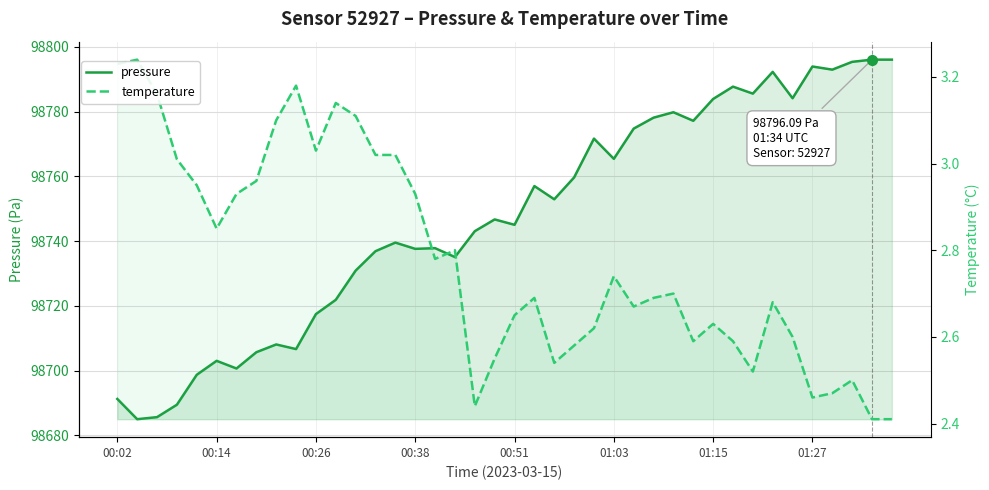

How many values in the pressure series are below 98746?

20